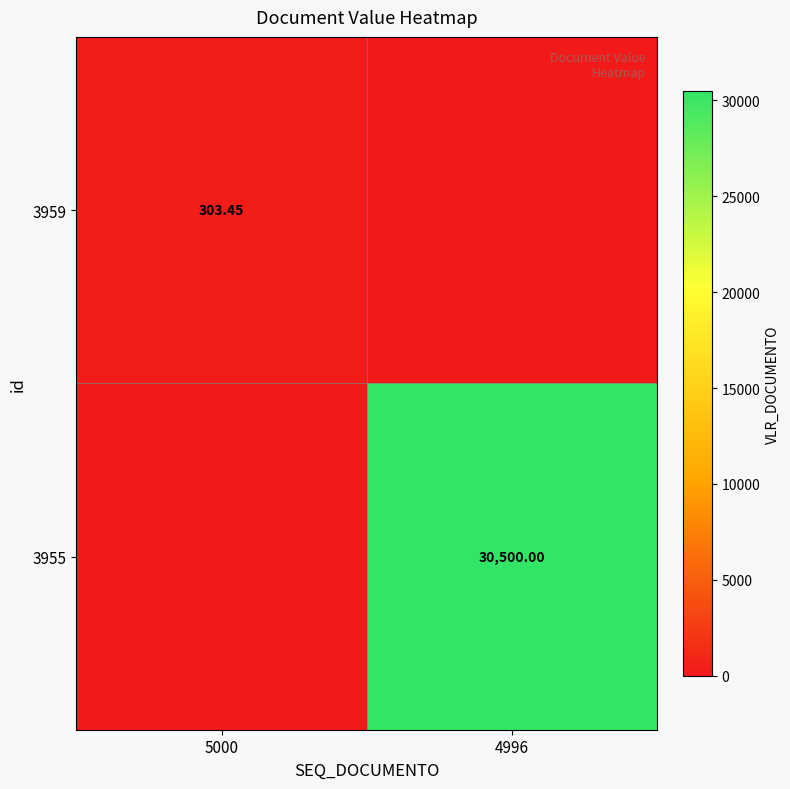

What is the total value across all series at 5000?

303.4